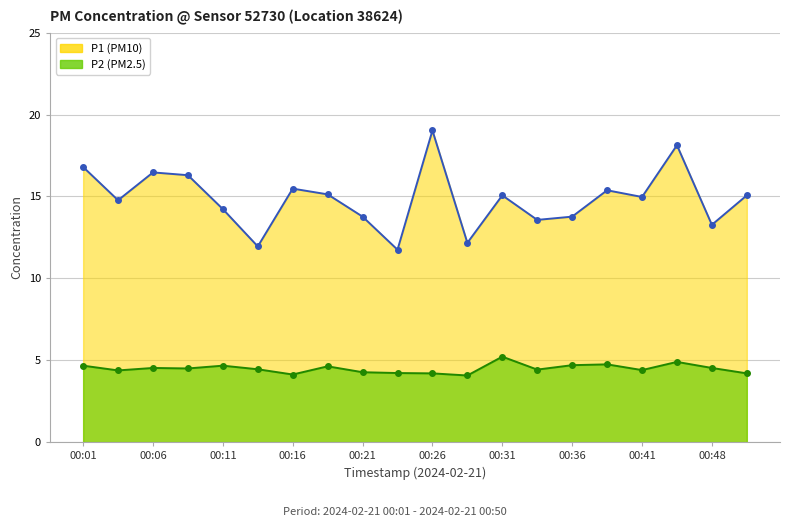

What is the smallest value displayed?

4.1